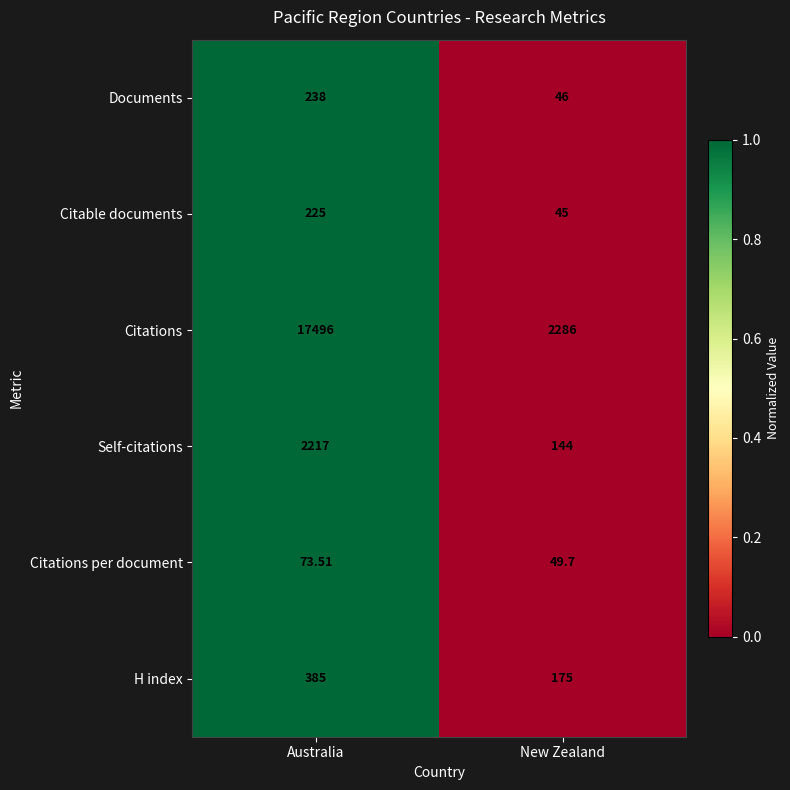

Rank the categories by Citations per document value from lowest to highest.

New Zealand, Australia